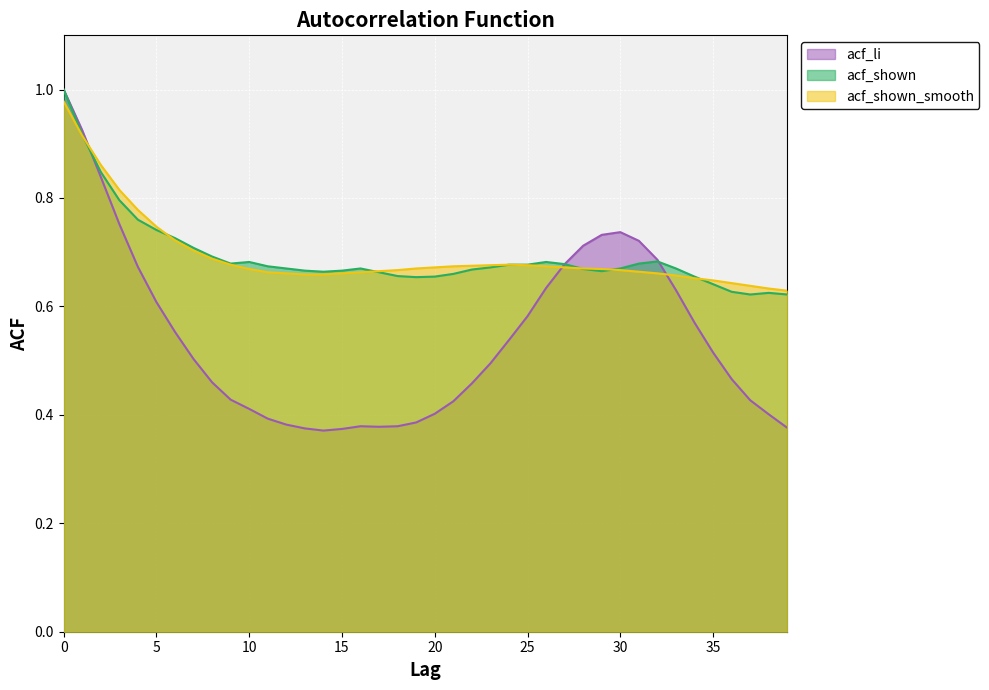

Reading left to right, list all the values displayed in this chart.

acf_li: 0=1.0	1=0.9	2=0.8	3=0.8	4=0.7	5=0.6	6=0.6	7=0.5	8=0.5	9=0.4	10=0.4	11=0.4	12=0.4	13=0.4	14=0.4	15=0.4	16=0.4	17=0.4	18=0.4	19=0.4	20=0.4	21=0.4	22=0.5	23=0.5	24=0.5	25=0.6	26=0.6	27=0.7	28=0.7	29=0.7	30=0.7	31=0.7	32=0.7	33=0.6	34=0.6	35=0.5	36=0.5	37=0.4	38=0.4	39=0.4
acf_shown: 0=1.0	1=0.9	2=0.8	3=0.8	4=0.8	5=0.7	6=0.7	7=0.7	8=0.7	9=0.7	10=0.7	11=0.7	12=0.7	13=0.7	14=0.7	15=0.7	16=0.7	17=0.7	18=0.7	19=0.7	20=0.7	21=0.7	22=0.7	23=0.7	24=0.7	25=0.7	26=0.7	27=0.7	28=0.7	29=0.7	30=0.7	31=0.7	32=0.7	33=0.7	34=0.7	35=0.6	36=0.6	37=0.6	38=0.6	39=0.6
acf_shown_smooth: 0=1.0	1=0.9	2=0.9	3=0.8	4=0.8	5=0.7	6=0.7	7=0.7	8=0.7	9=0.7	10=0.7	11=0.7	12=0.7	13=0.7	14=0.7	15=0.7	16=0.7	17=0.7	18=0.7	19=0.7	20=0.7	21=0.7	22=0.7	23=0.7	24=0.7	25=0.7	26=0.7	27=0.7	28=0.7	29=0.7	30=0.7	31=0.7	32=0.7	33=0.7	34=0.7	35=0.6	36=0.6	37=0.6	38=0.6	39=0.6